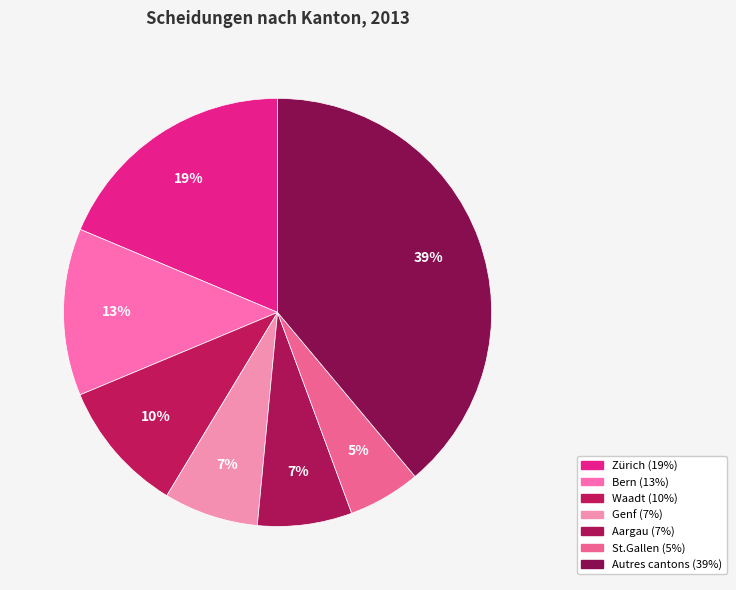

Count the number of slices in the pie.

7